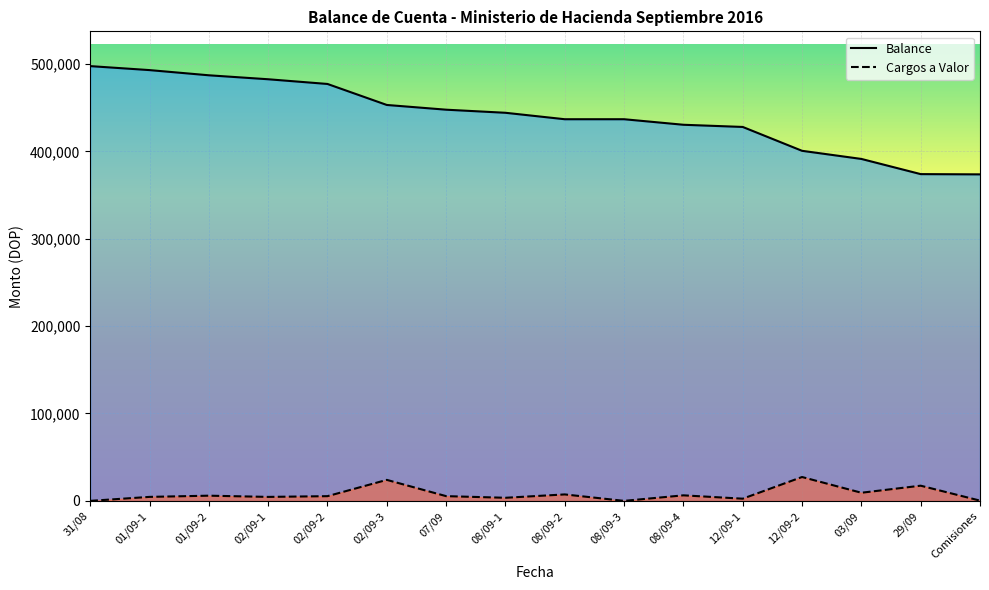

The value of Balance at 08/09-4 is 430457.3. True or false?

True